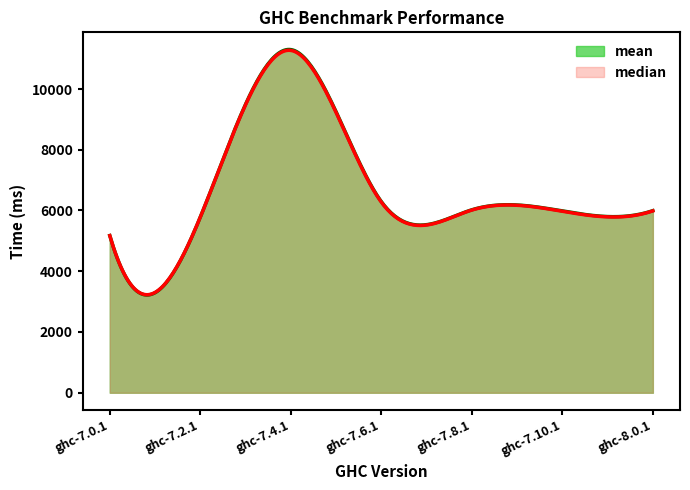

Which series has the largest total across all categories?

mean